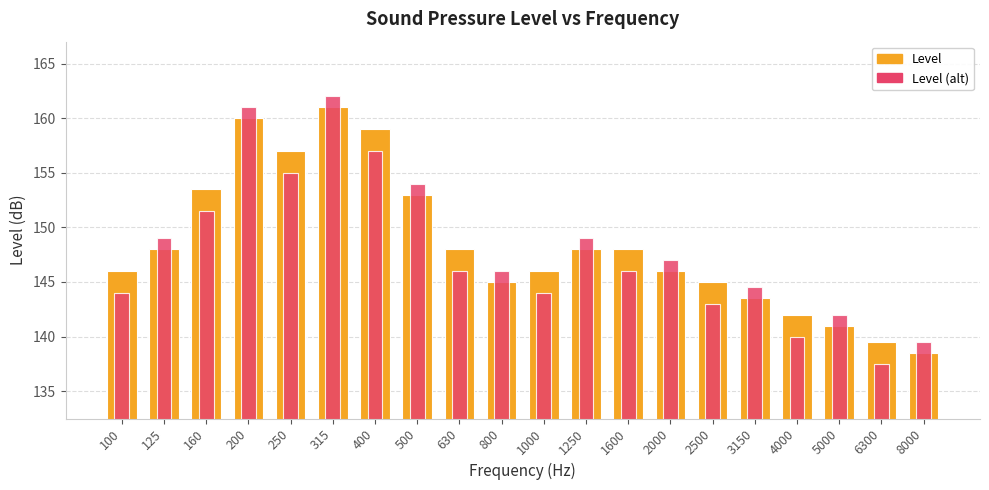

List the series in order of their peak value, highest first.

Level (alt), Level